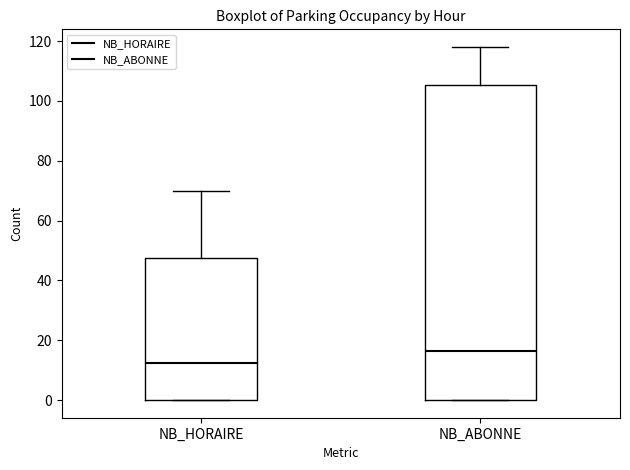

Which box's median line is the highest?

NB_ABONNE